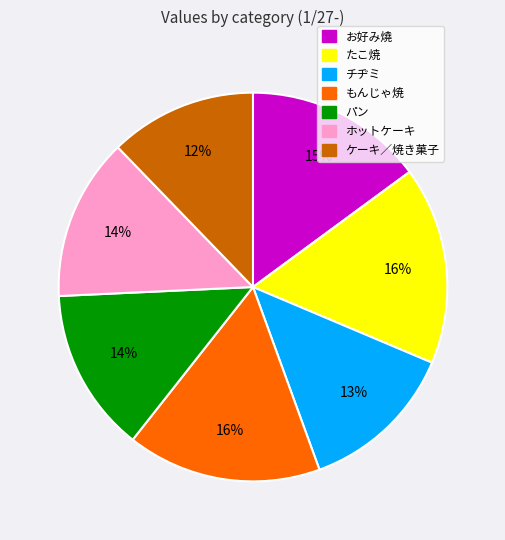

What percentage is the ホットケーキ slice, to the nearest percent?

14%